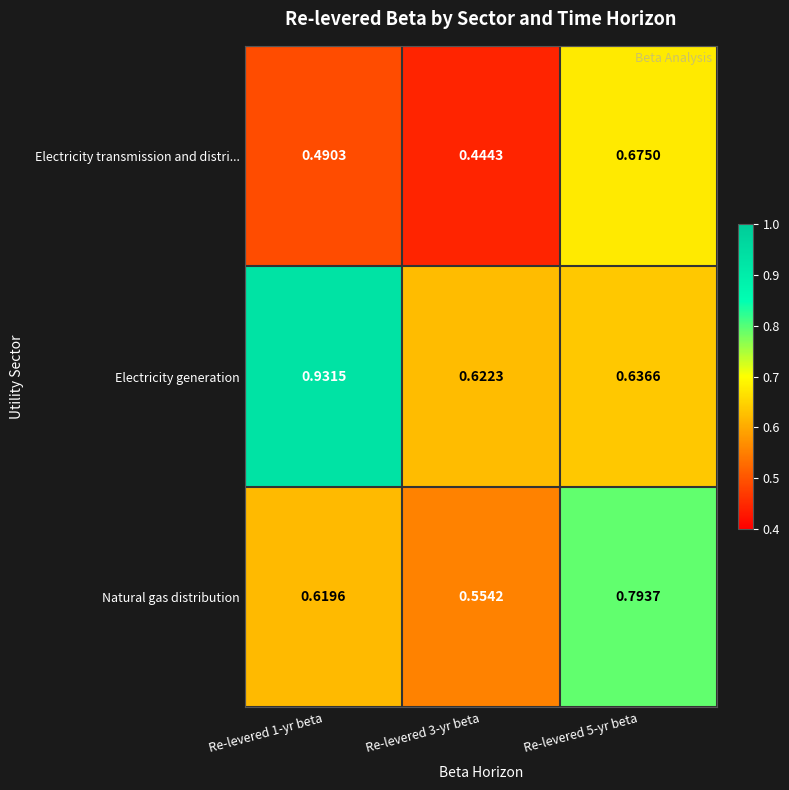

Which series has the largest total across all categories?

Electricity generation